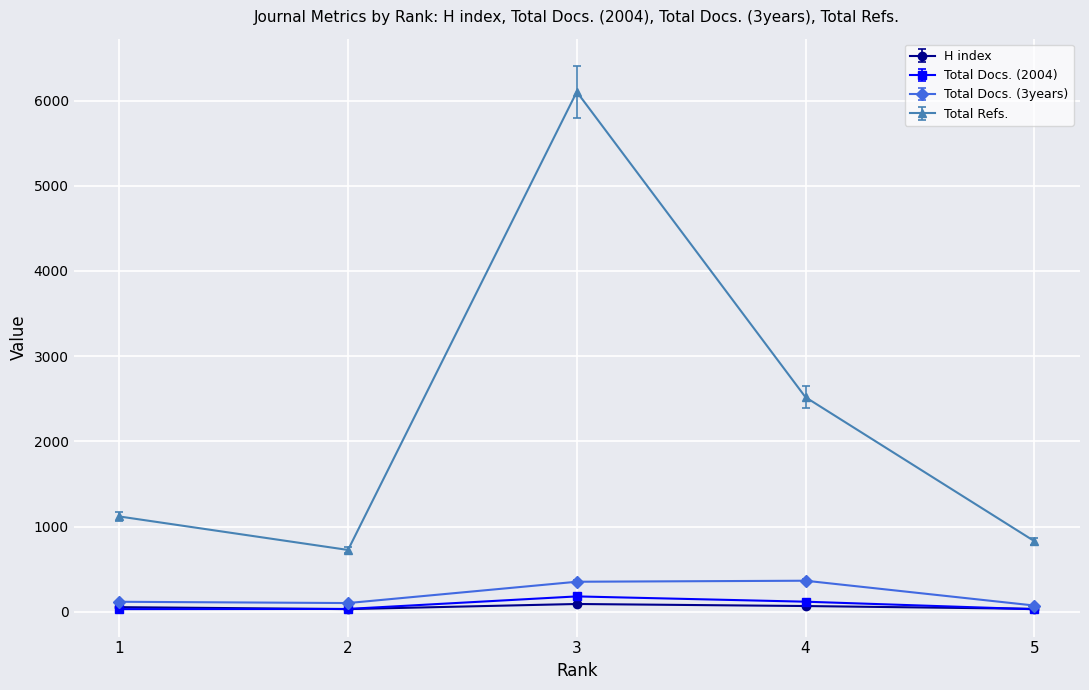

How many times do Total Docs. (2004) and H index cross each other?

2